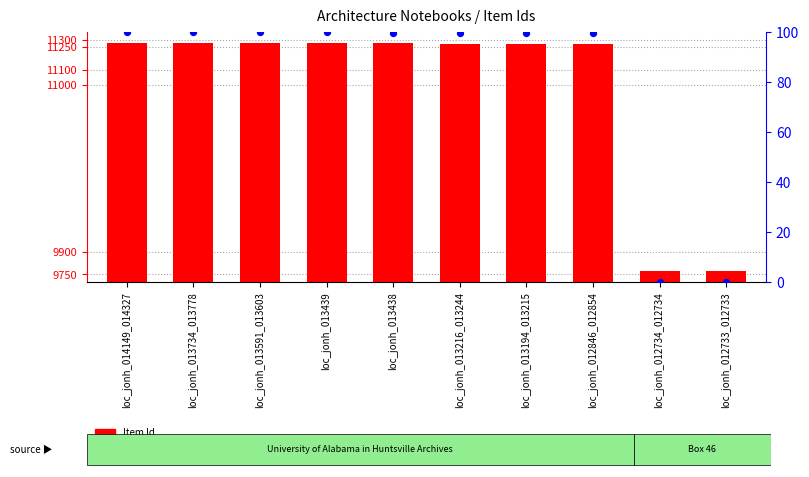

Which series reaches the minimum Y coordinate?

percentile rank within the sample